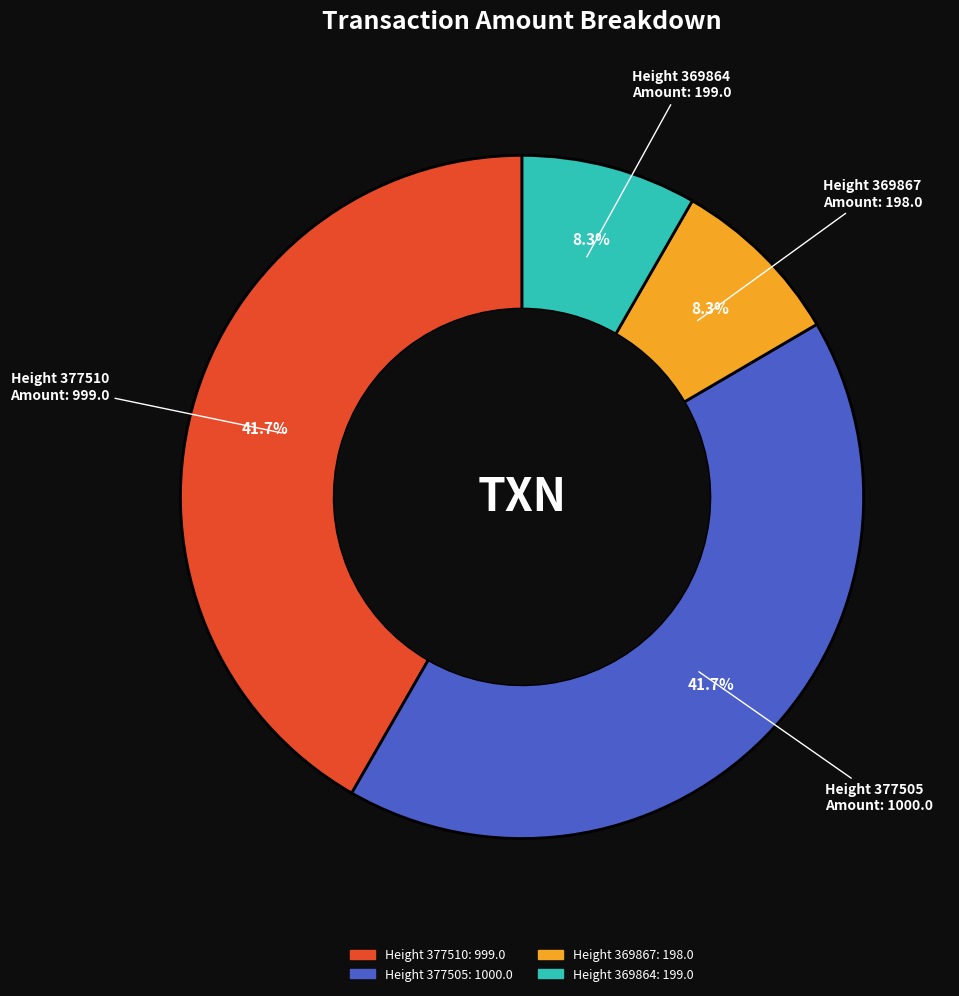

Does Height 369864 account for over 50% of the chart?

No